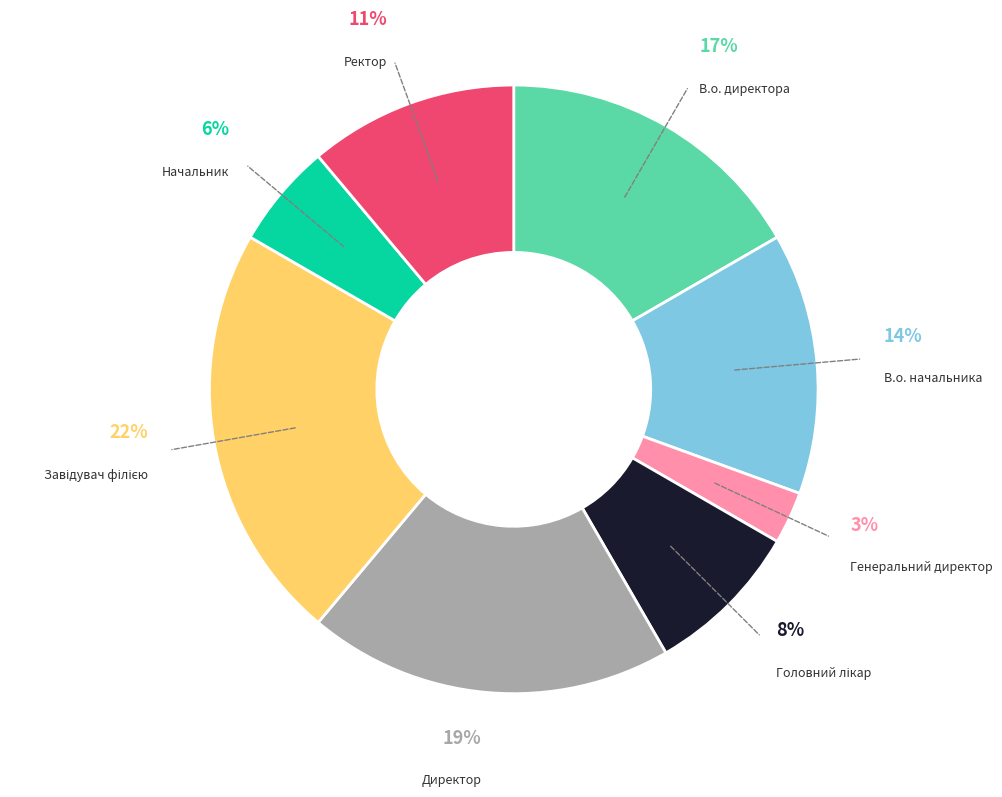

Is there any slice that represents more than half of the pie?

No